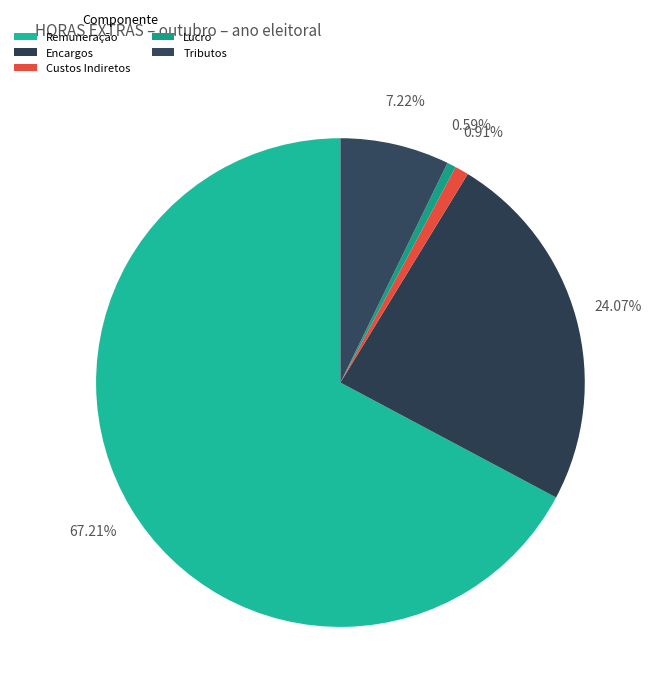

Count the number of slices in the pie.

5